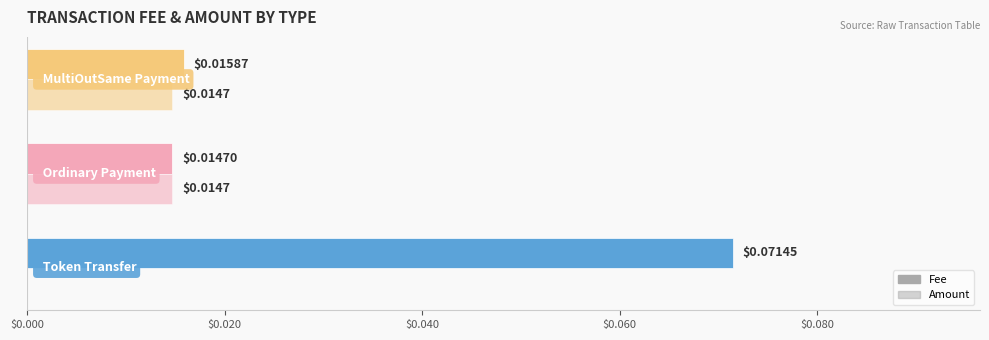

Which series has the largest total across all categories?

Fee